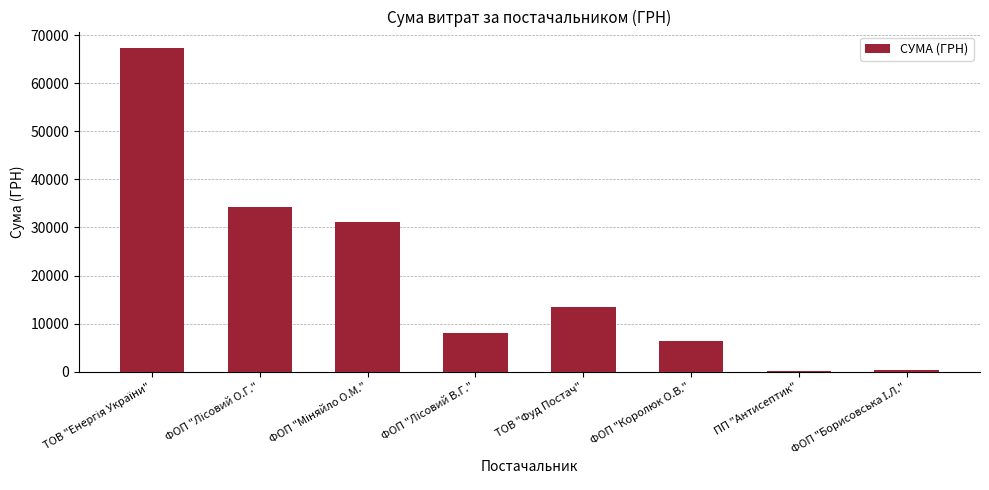

Read the value at ТОВ "Фуд Постач".

13500.5